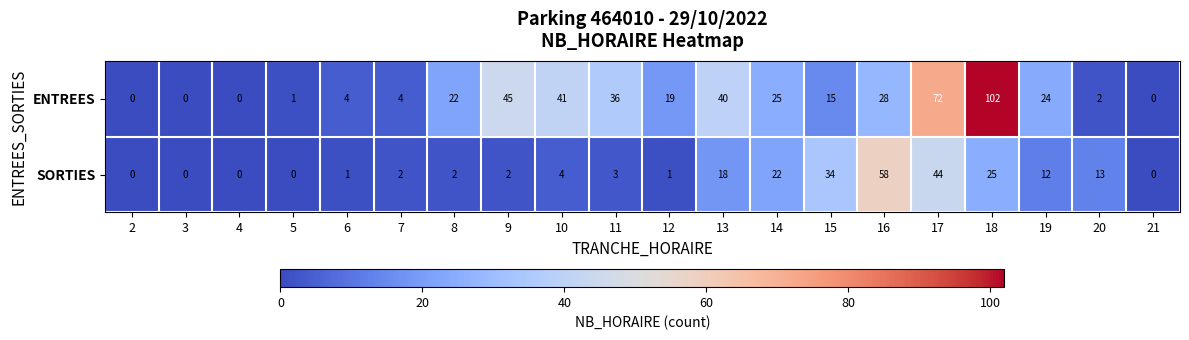

What is the average value of the ENTREES series?

24